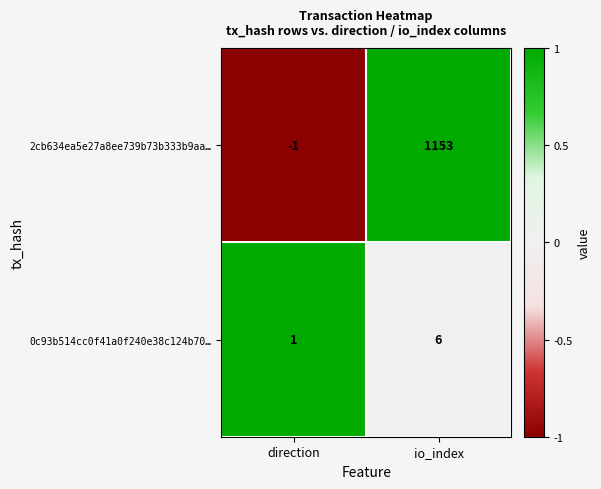

The 2cb634ea5e27a8ee739b73b333b9aa… series shows -1 at direction. True or false?

True